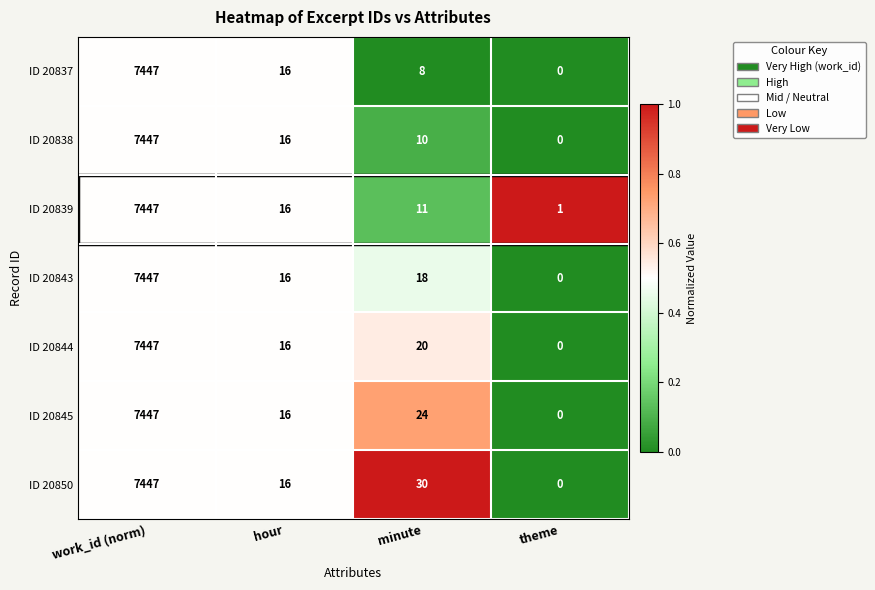

Is it true that ID 20838 equals 2702 at work_id (norm)?

False